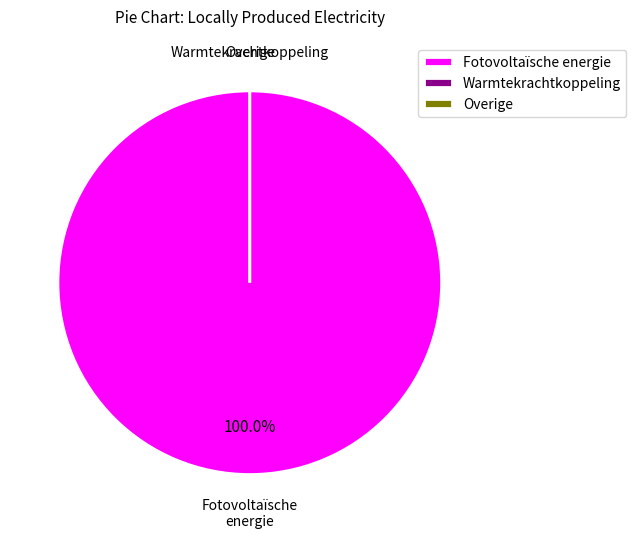

Combined, do Waterkracht and Fotovoltaïsche energie account for over 50%?

Yes